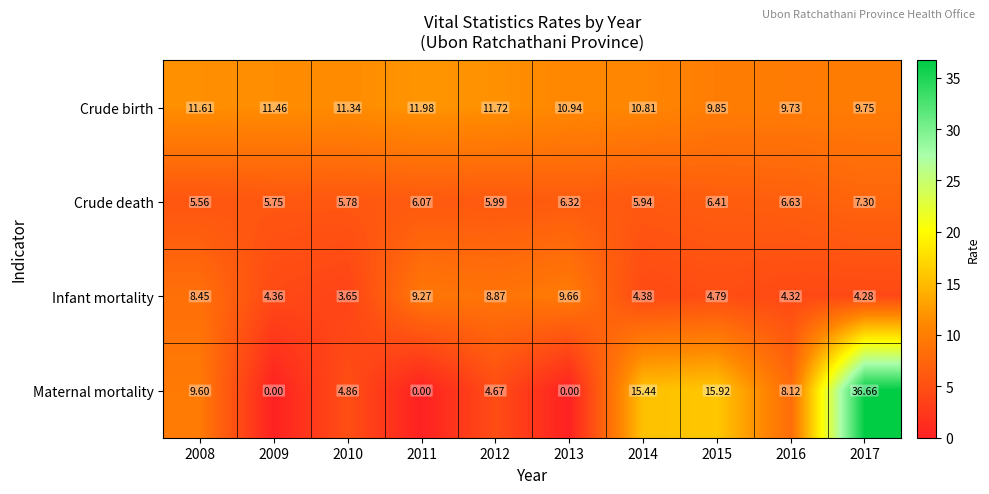

Which category has the highest value across all series?

2017